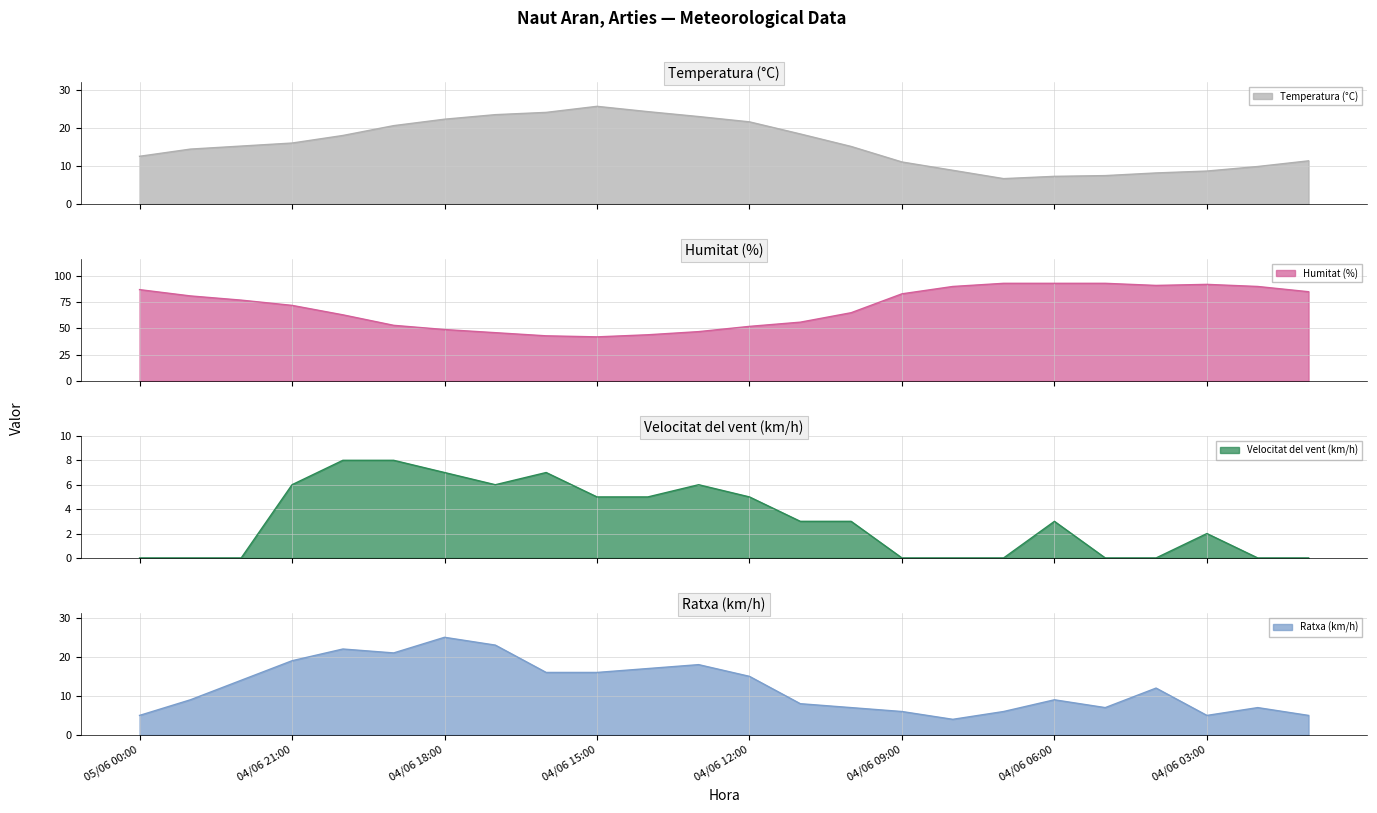

At which category does the chart reach its minimum across all series?

05/06 00:00